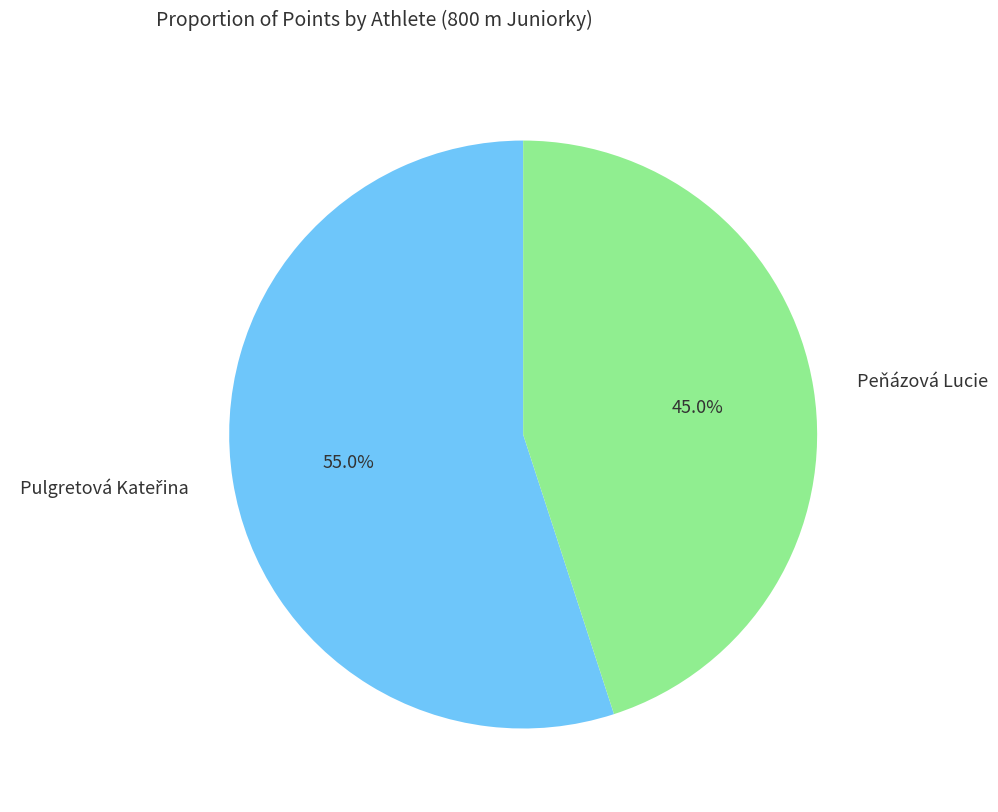

What percentage is NOT represented by Peňázová Lucie?

55.0%